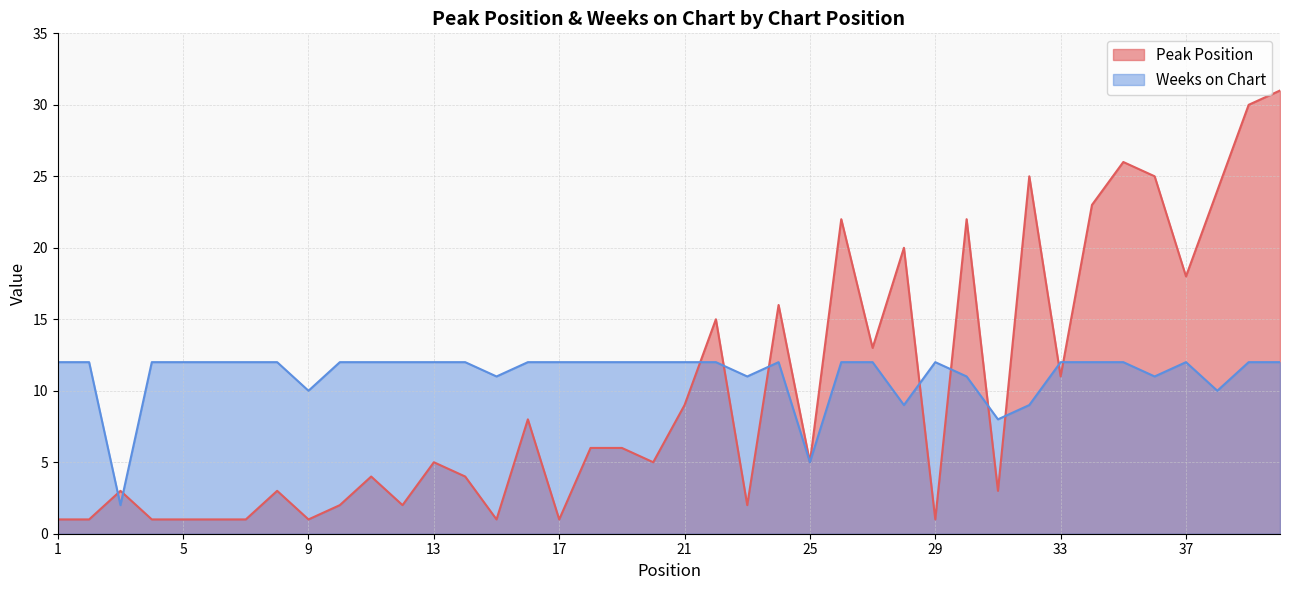

Reading left to right, extract all data points from this chart.

Peak Position: 1=1	2=1	3=3	4=1	5=1	6=1	7=1	8=3	9=1	10=2	11=4	12=2	13=5	14=4	15=1	16=8	17=1	18=6	19=6	20=5	21=9	22=15	23=2	24=16	25=5	26=22	27=13	28=20	29=1	30=22	31=3	32=25	33=11	34=23	35=26	36=25	37=18	38=24	39=30	40=31
Weeks on Chart: 1=12	2=12	3=2	4=12	5=12	6=12	7=12	8=12	9=10	10=12	11=12	12=12	13=12	14=12	15=11	16=12	17=12	18=12	19=12	20=12	21=12	22=12	23=11	24=12	25=5	26=12	27=12	28=9	29=12	30=11	31=8	32=9	33=12	34=12	35=12	36=11	37=12	38=10	39=12	40=12